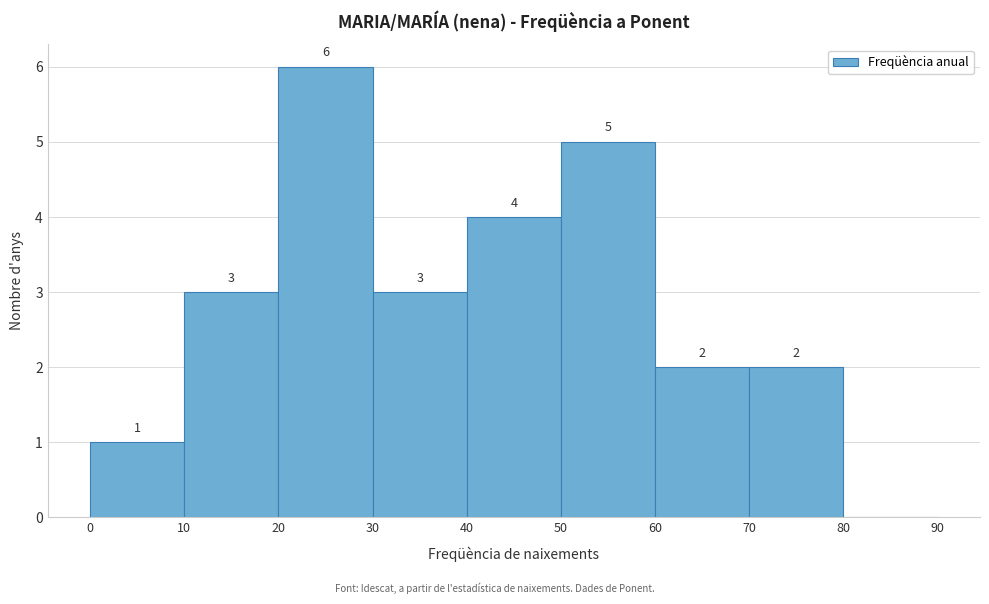

Which range on the x-axis has the tallest bar?

20 to 30